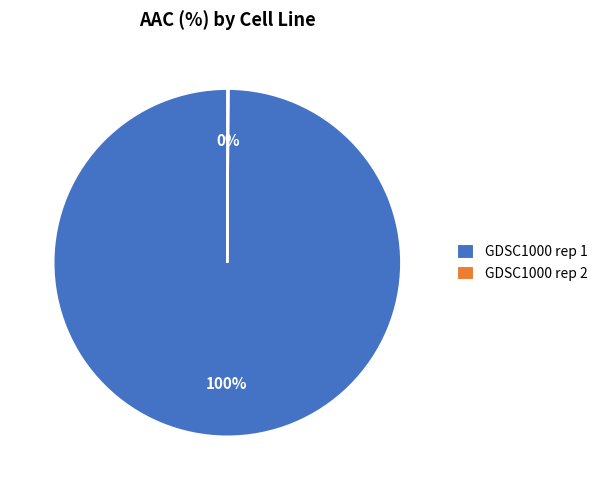

Is GDSC1000 rep 1 the majority of the pie?

Yes